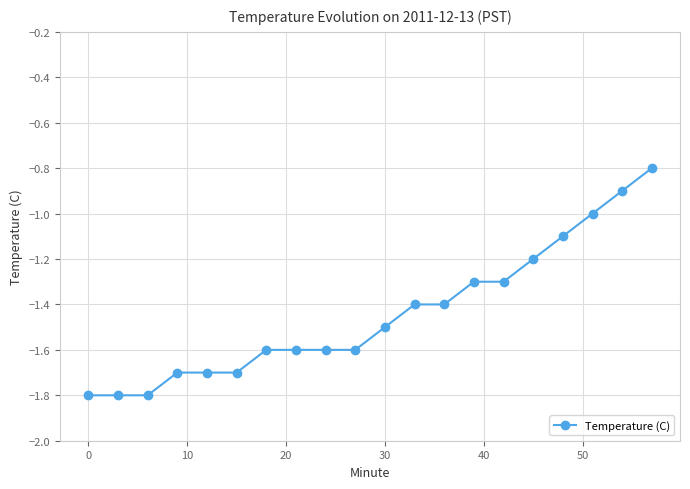

How many lines are shown in the chart?

1